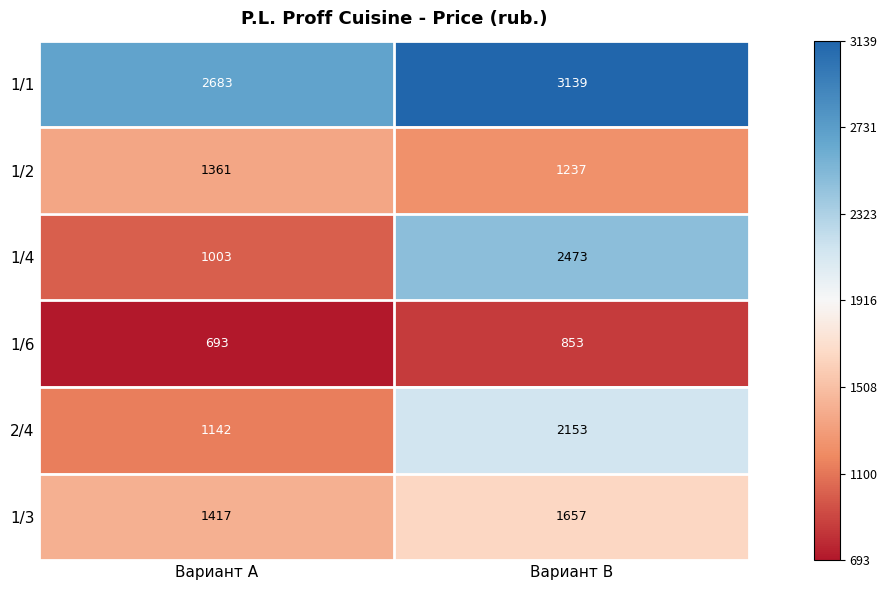

What value does the 1/6 series have at Вариант B, to the nearest 10?

850